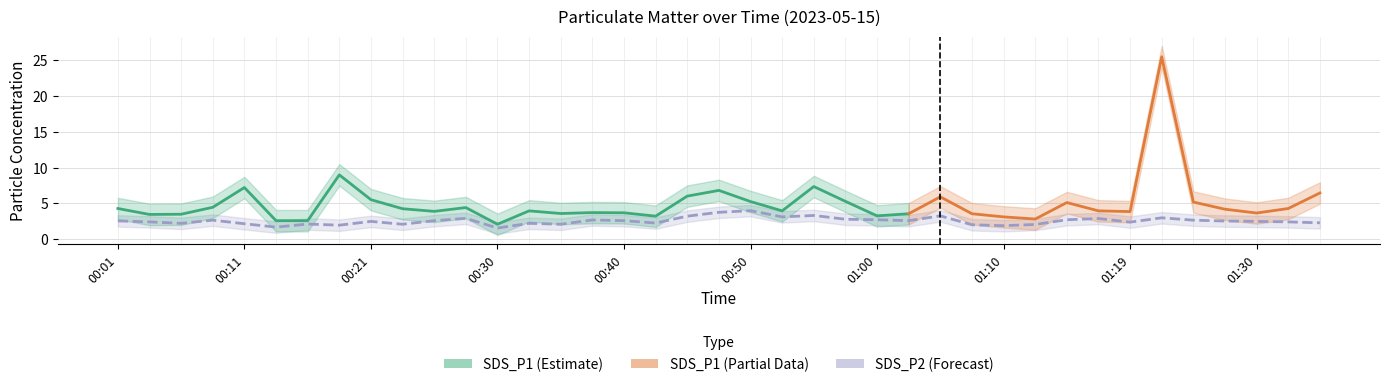

What is the smallest value displayed?

1.6